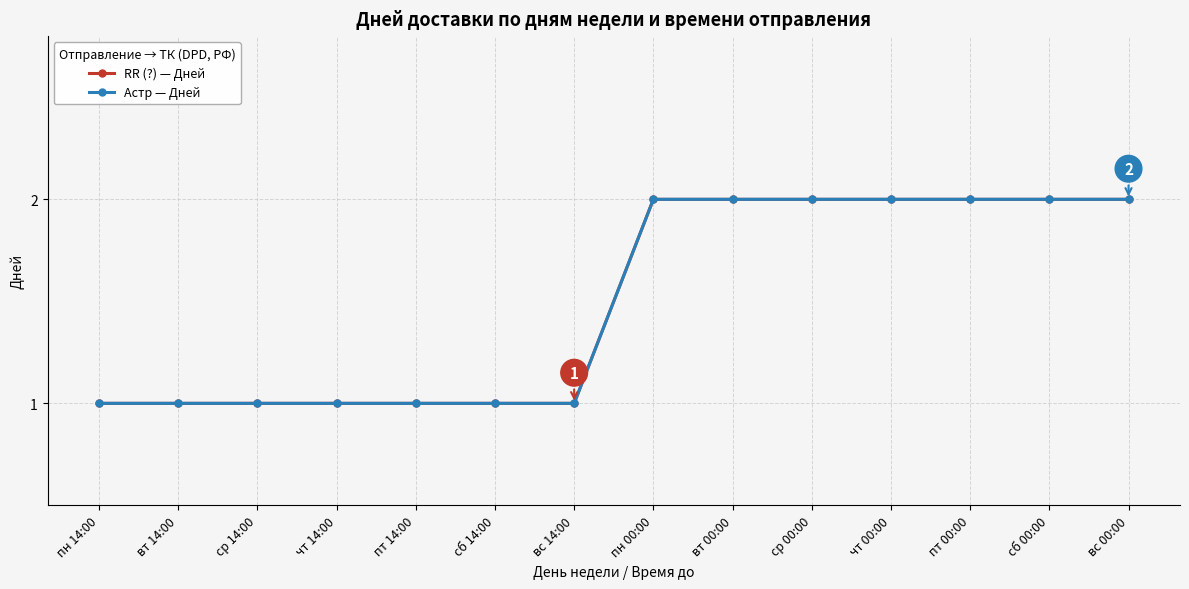

Does the chart have visible grid lines?

Yes